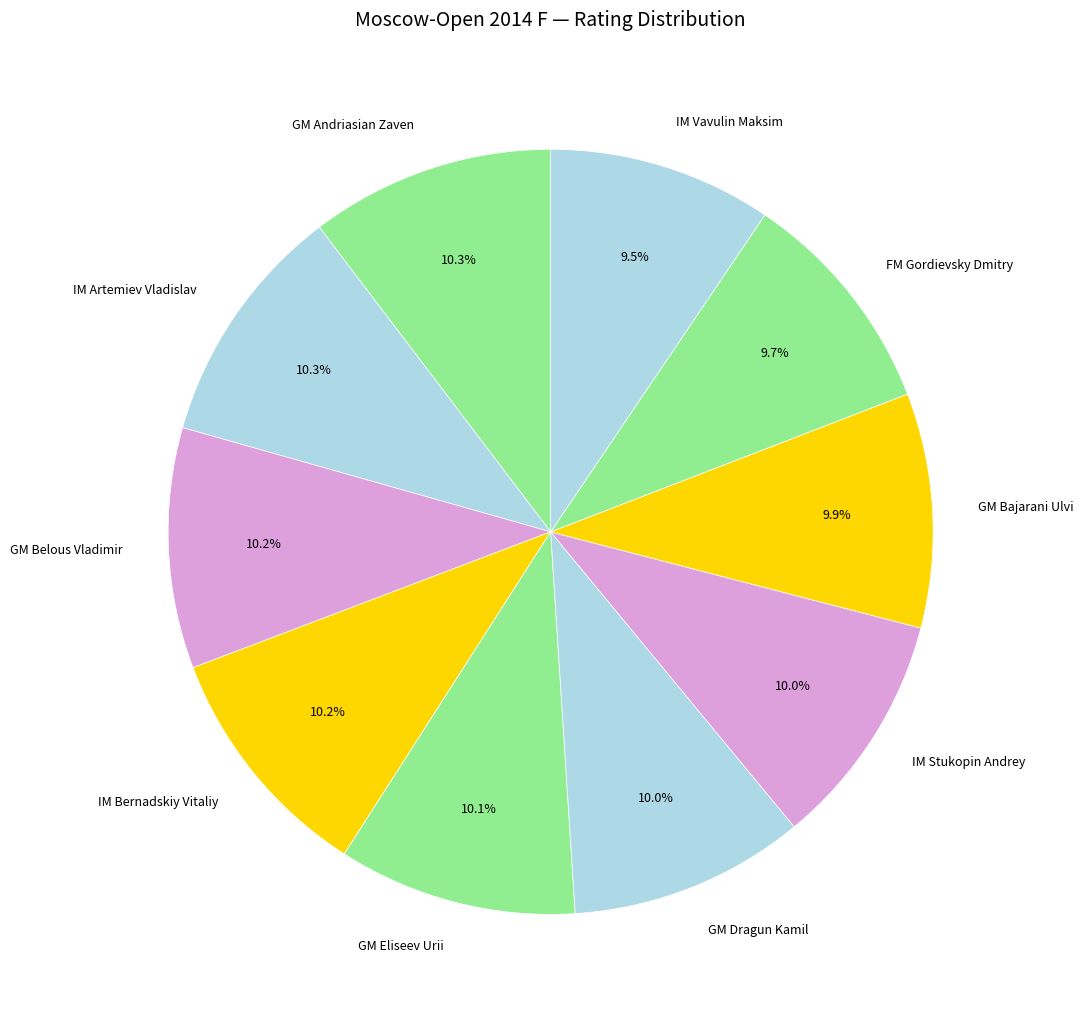

Does IM Bernadskiy Vitaliy represent more than half of the total?

No